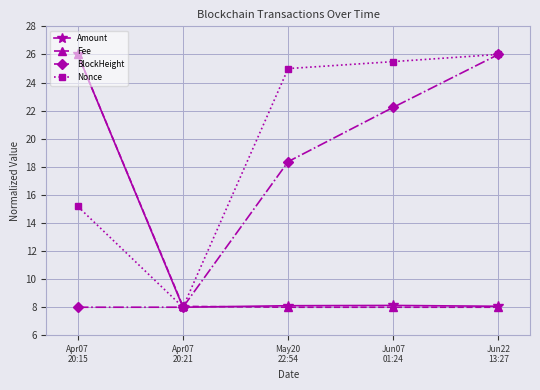

True or false: Nonce has more than 2 interior local peaks.

False